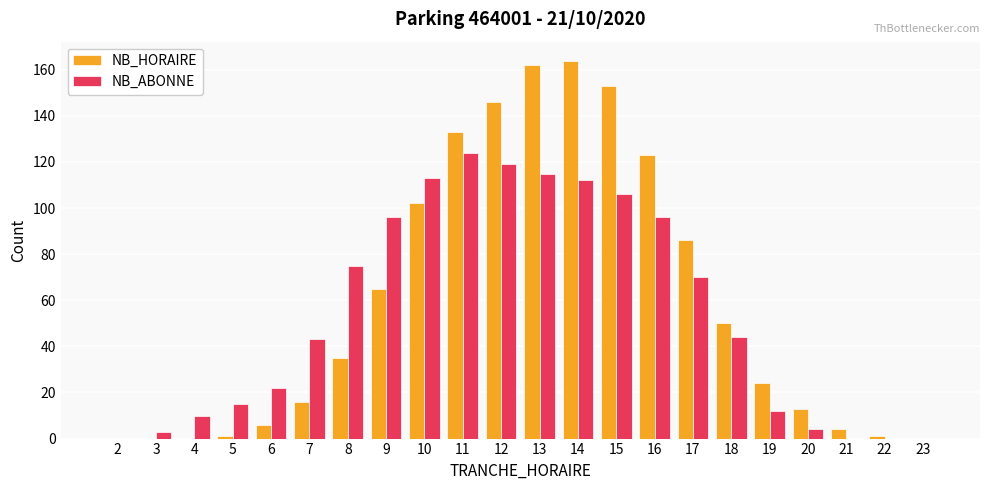

Is it true that NB_HORAIRE equals 133 at 11?

True